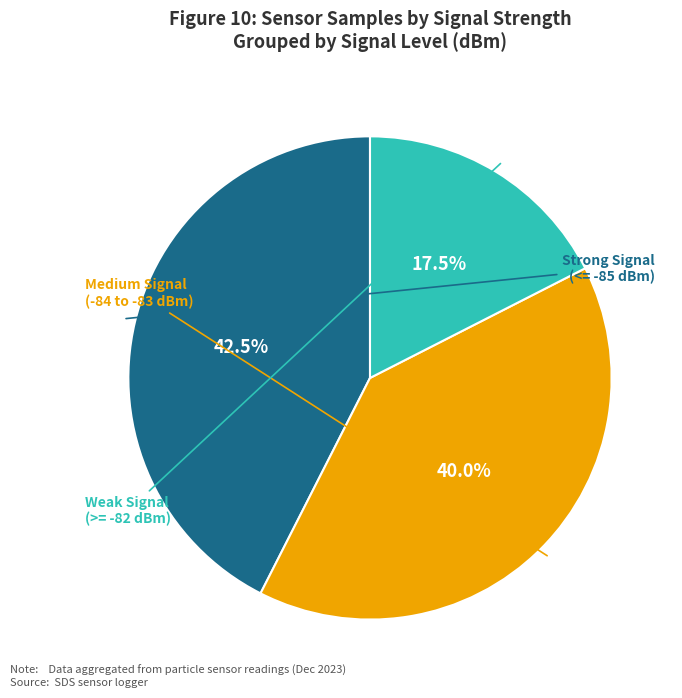

Does any single category account for the majority?

No